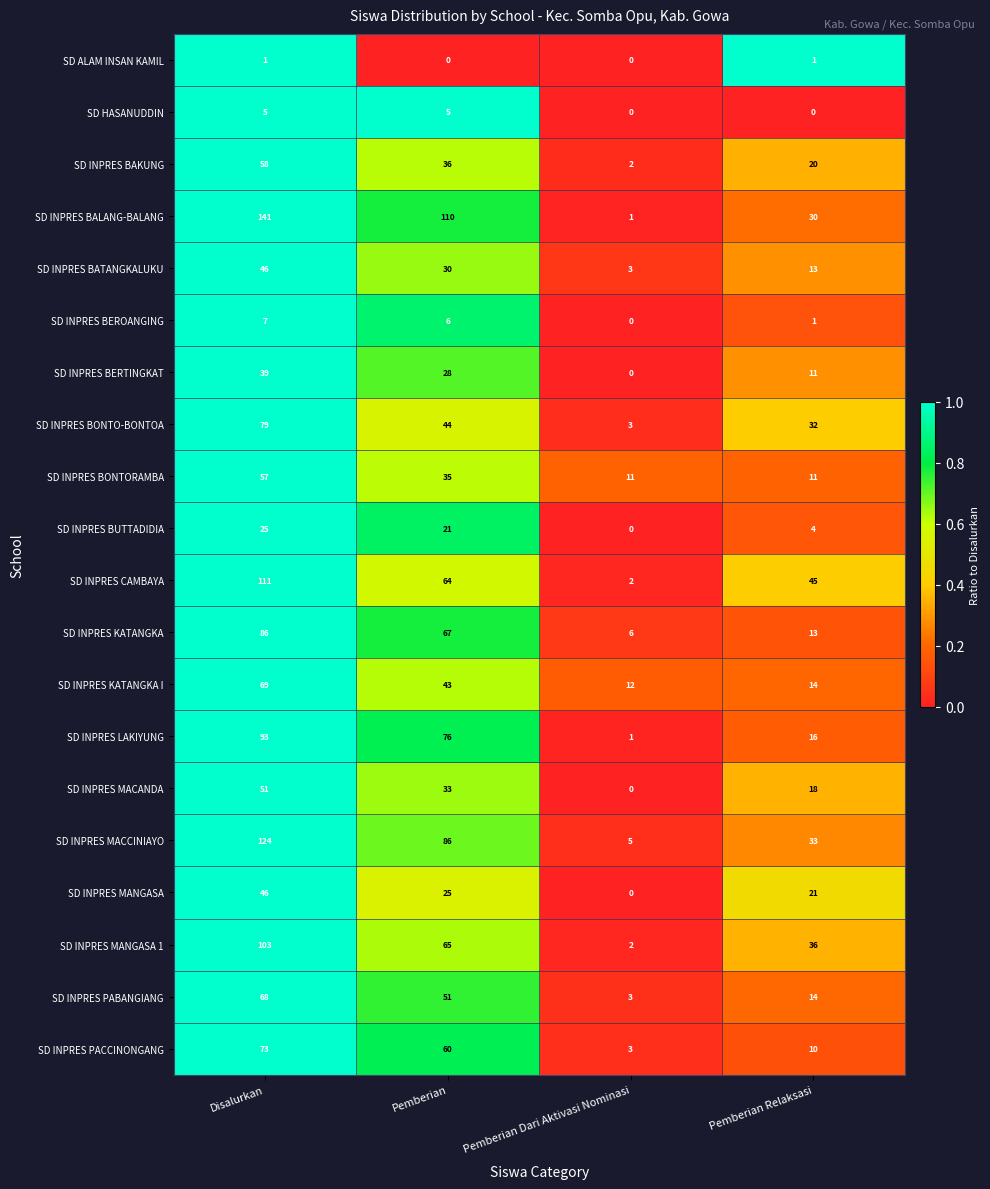

At which category is the sum across all series the highest?

Disalurkan